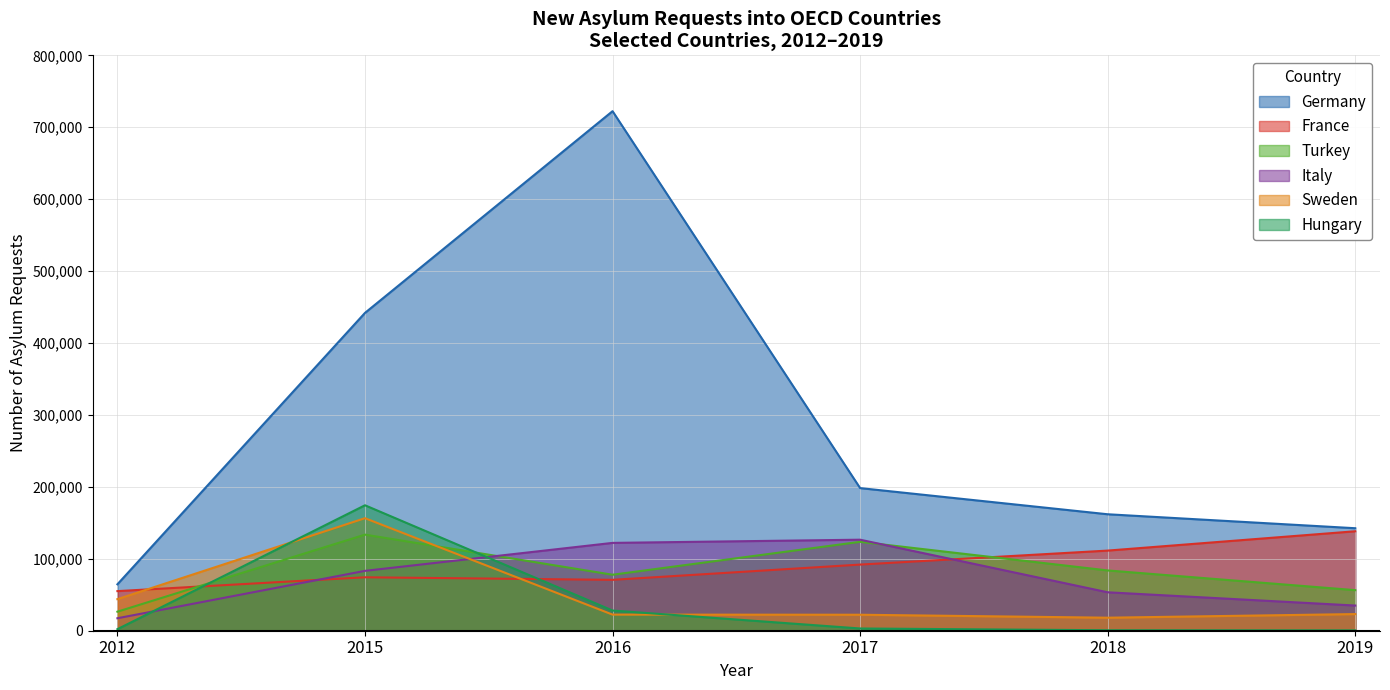

Reading left to right, extract all data points from this chart.

Germany: 64540	441900	722360	198310	161930	142510
France: 55070	74300	70750	91970	111420	138290
Turkey: 26470	133590	77850	123600	83820	56420
Italy: 17350	83240	122120	126560	53440	35010
Sweden: 43880	156460	22410	22230	18110	23150
Hungary: 2160	174430	28070	3120	640	470